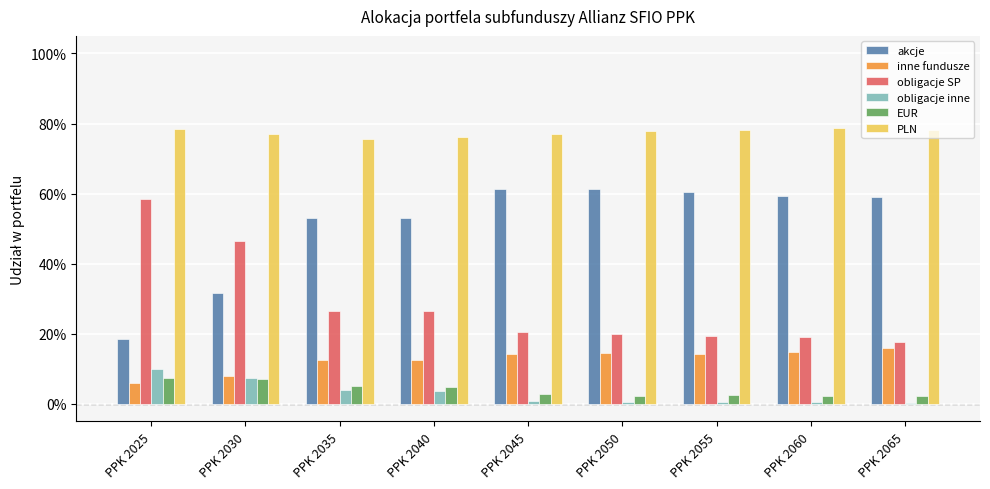

Is it true that EUR equals 0.0 at PPK 2030?

False